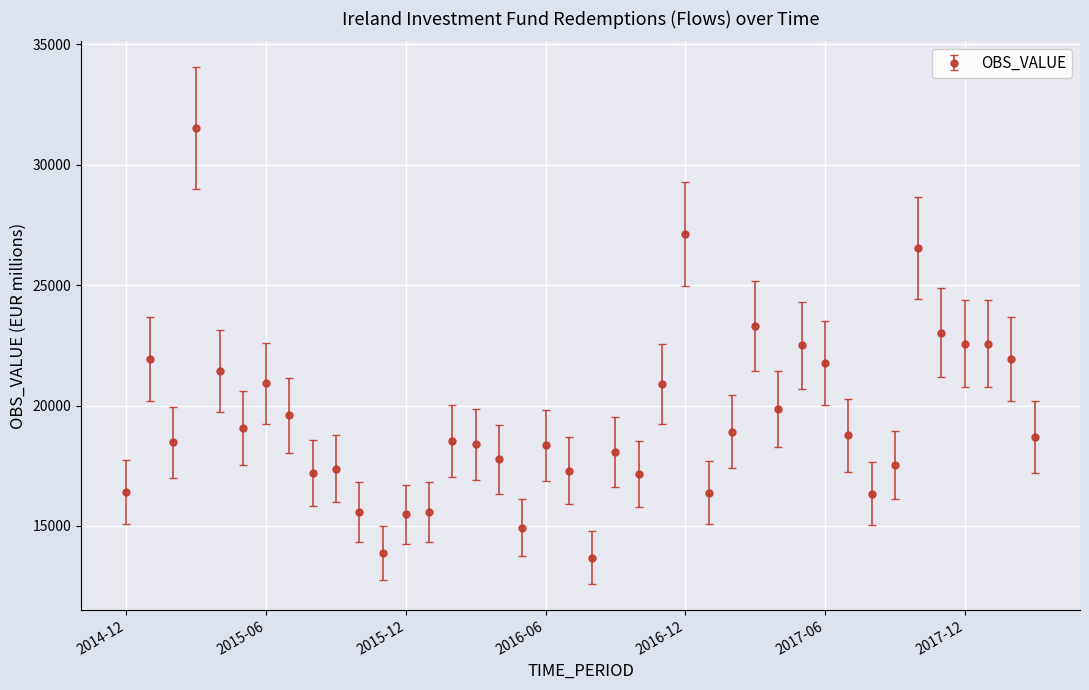

What is the maximum value shown in the chart?

31532